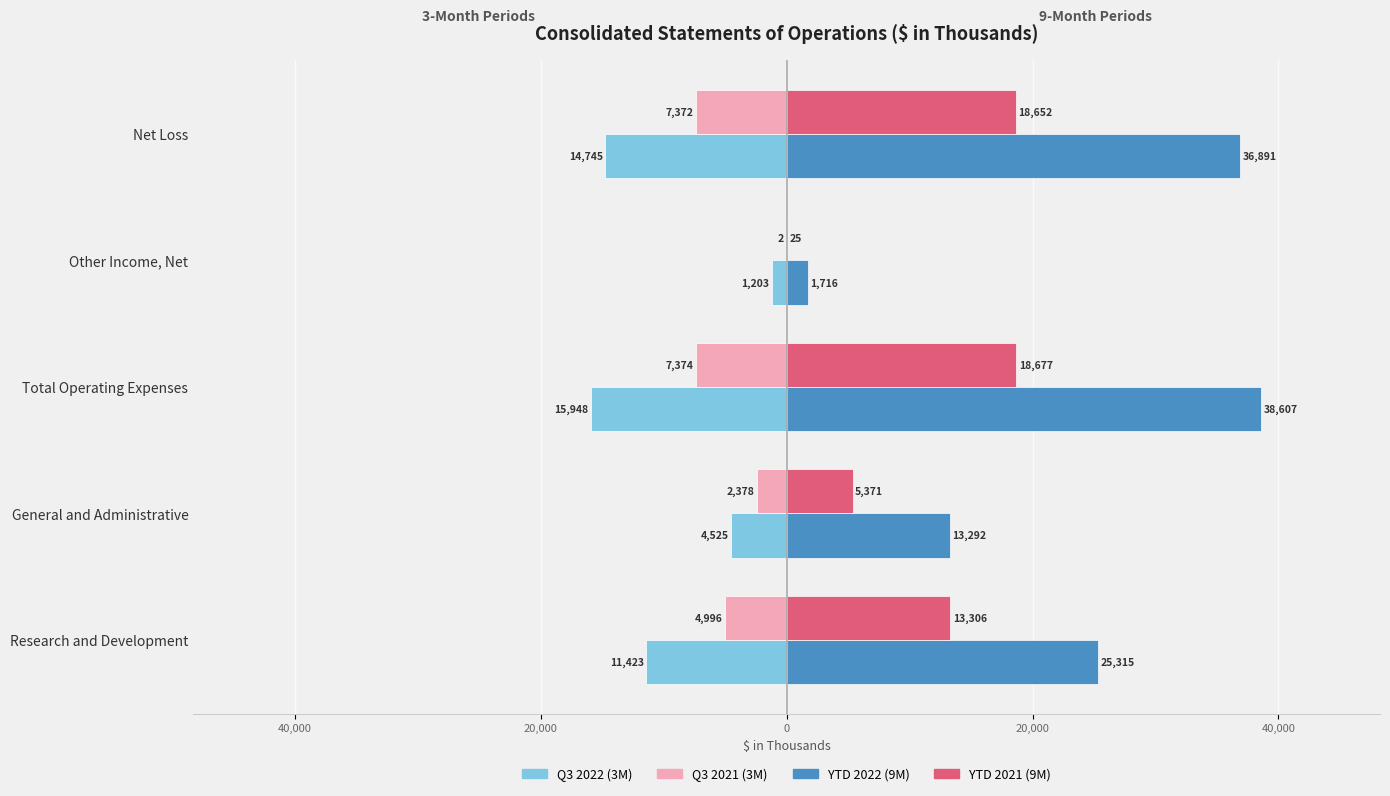

What are all the series names shown in the legend?

Q3 2022 (3M), Q3 2021 (3M), YTD 2022 (9M), YTD 2021 (9M)